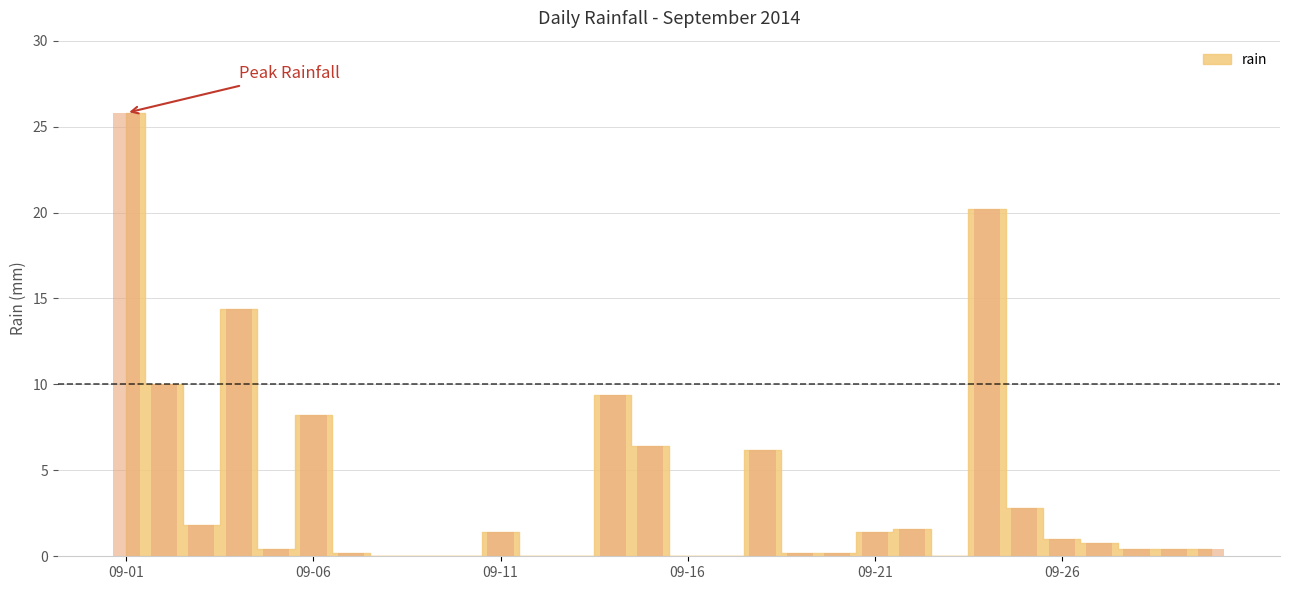

What is the maximum value shown in the chart?

25.8